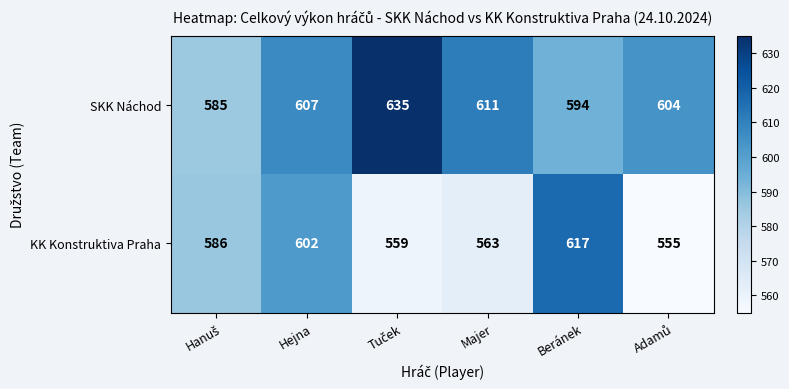

At which label does KK Konstruktiva Praha reach its peak?

Beránek